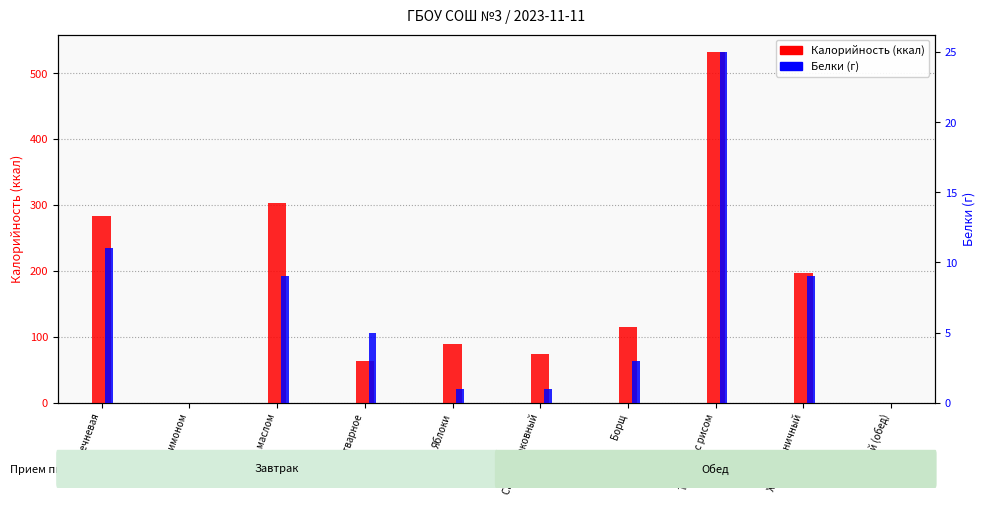

List the labels in order of Белки value, largest first.

Тефтели с рисом, Каша гречневая, Хлеб с маслом, Хлеб пшеничный, Яйцо отварное, Борщ, Яблоки, Салат морковный, Чай с лимоном, Чай (обед)